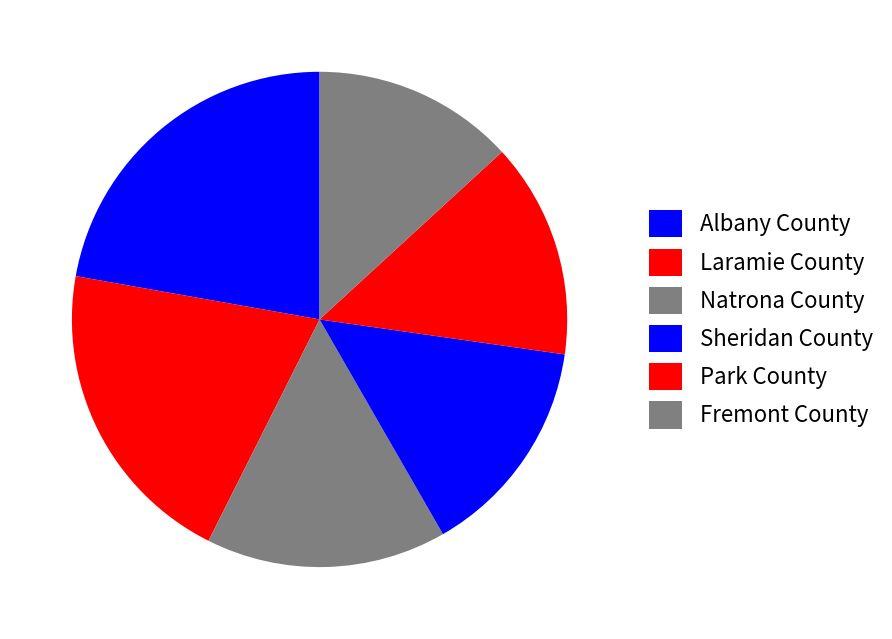

How many slices are in this pie chart?

6